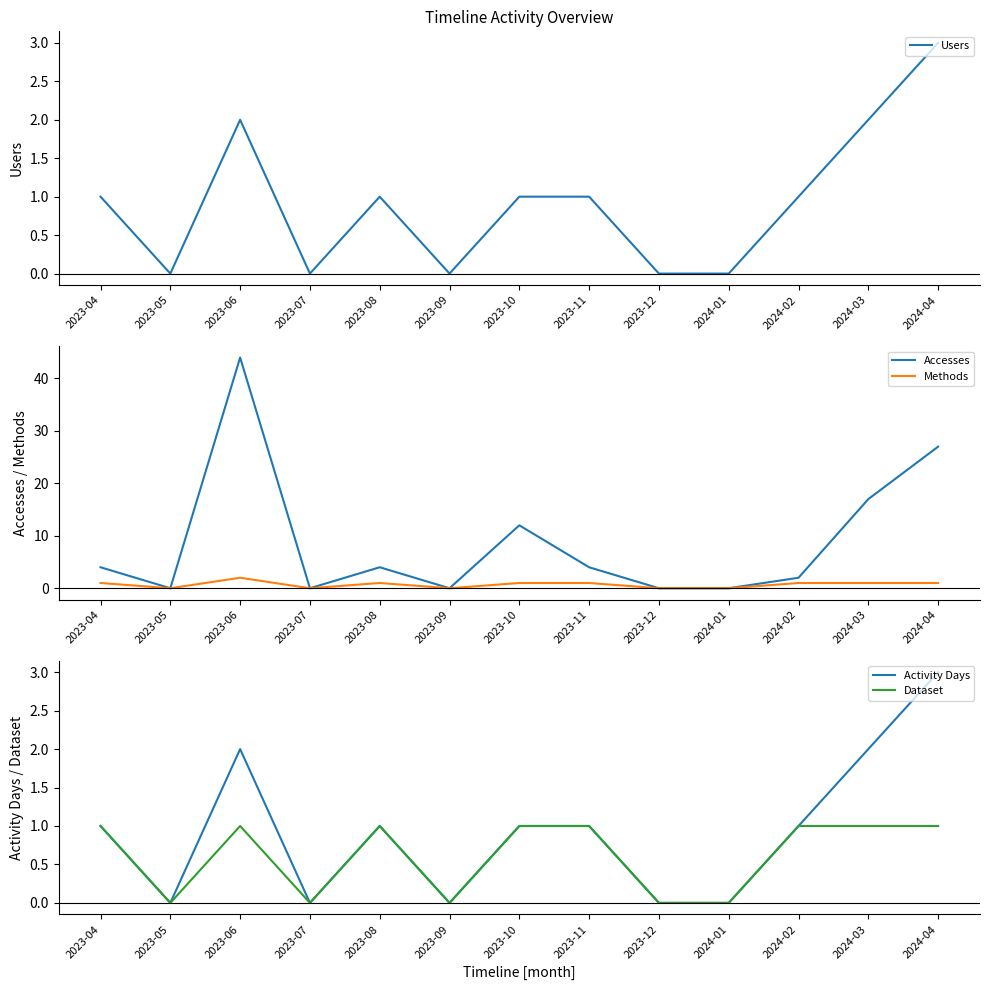

What position from the right is 2023-09?

8